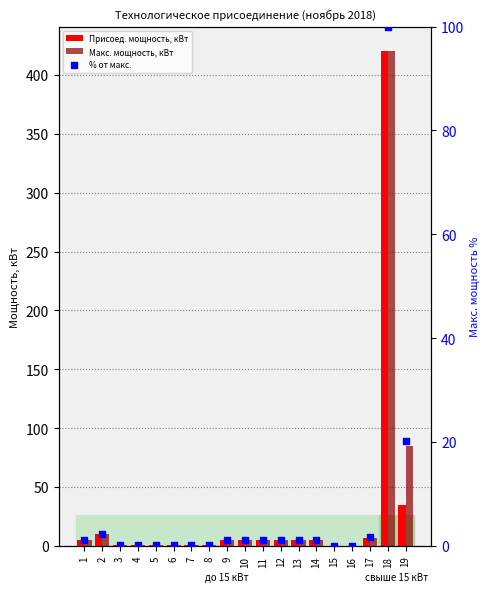

Is the value of % от макс. at 14 greater than the value of Присоед. мощность, кВт at 3?

Yes